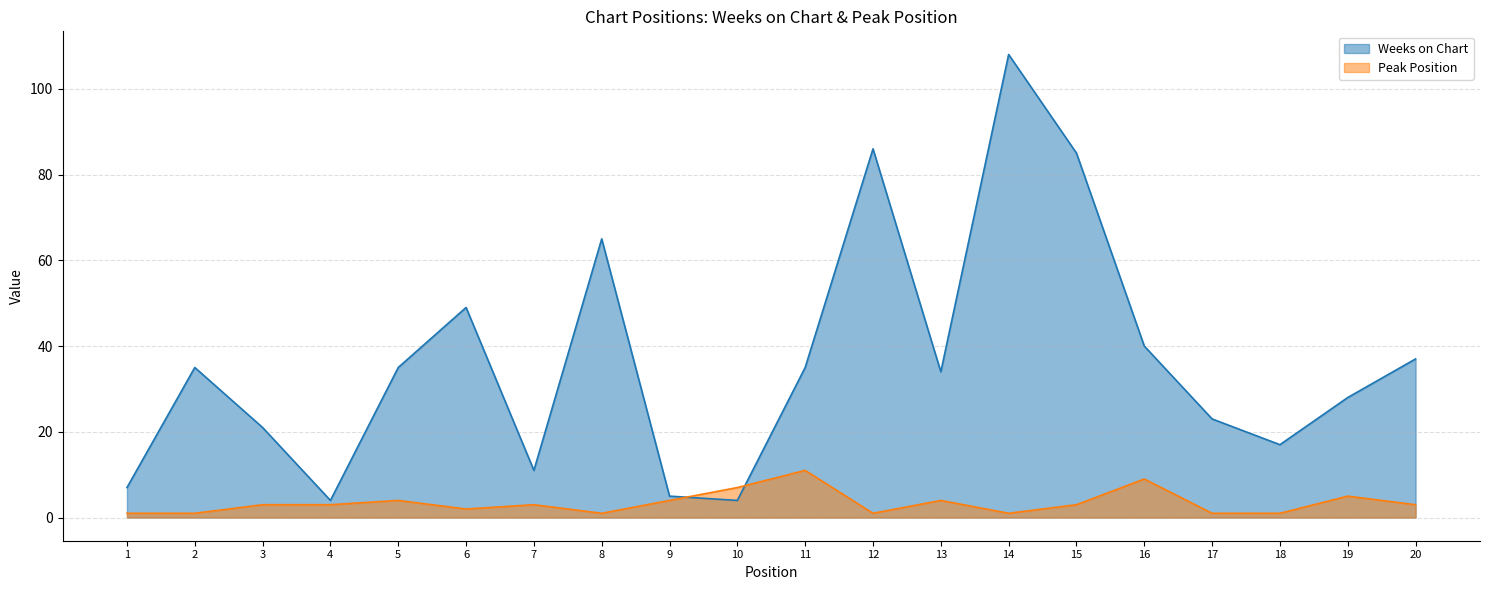

Count the Peak Position values in the range 1 to 4.

16